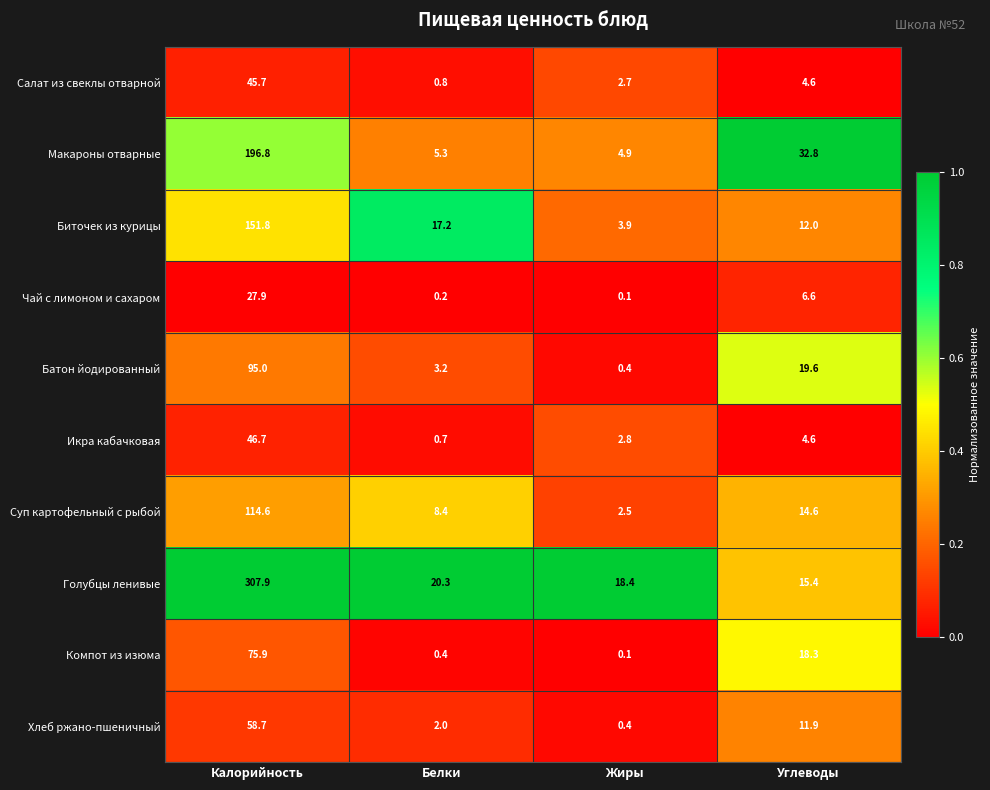

What is the difference between the second highest and second lowest values in the Биточек из курицы series?

5.2